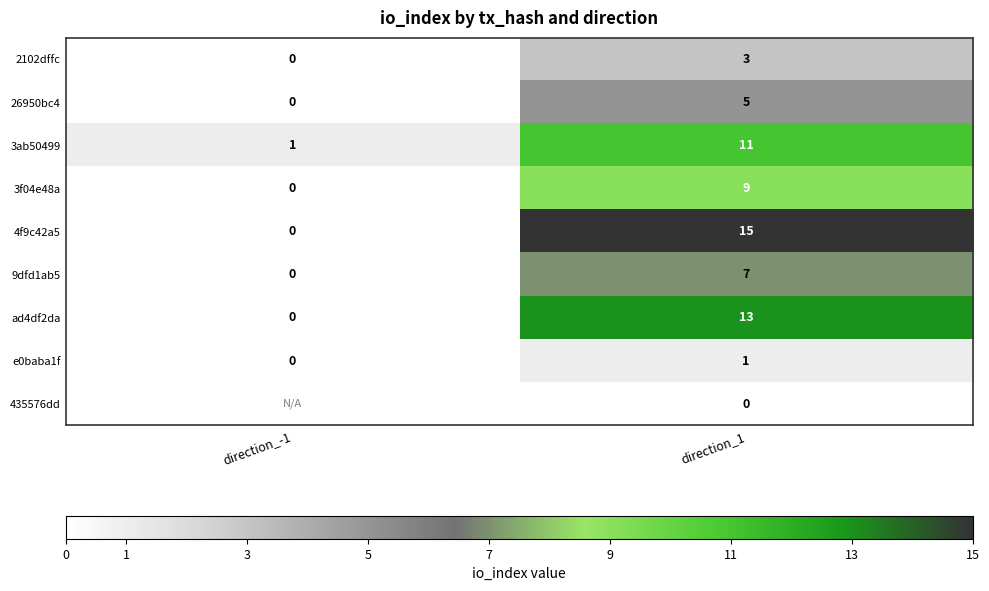

At how many categories does at least one series exceed 5?

1